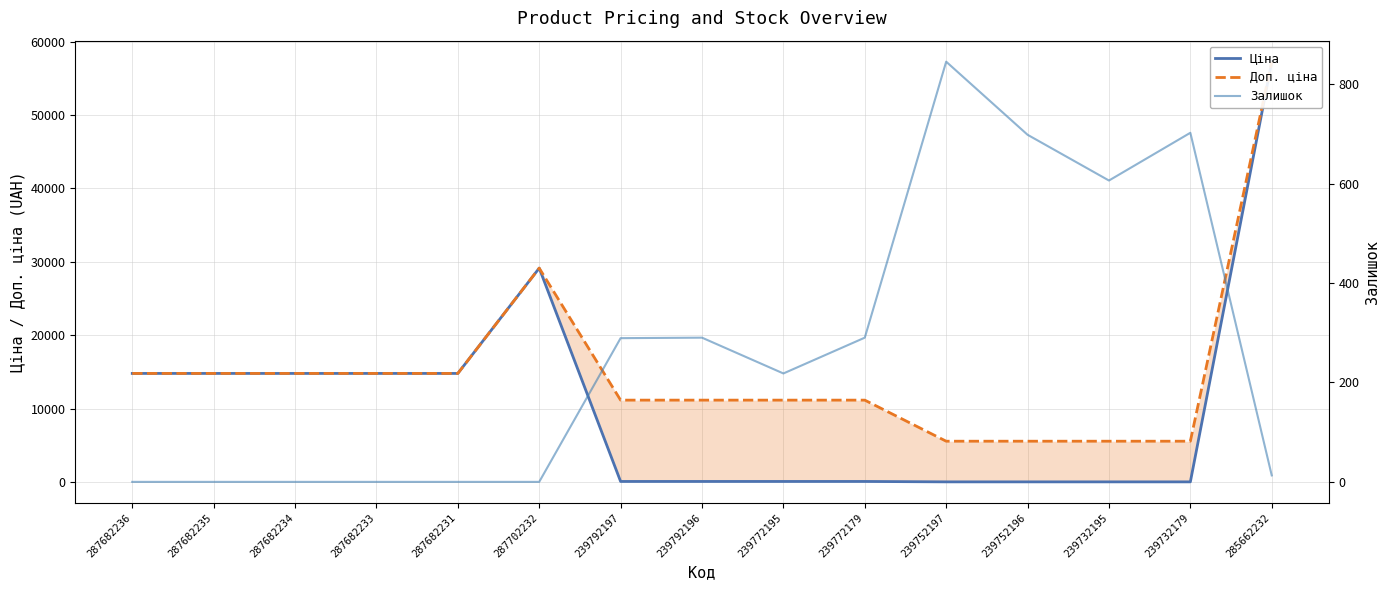

Rank the series by their average value, from highest to lowest.

Доп. ціна, Ціна, Залишок